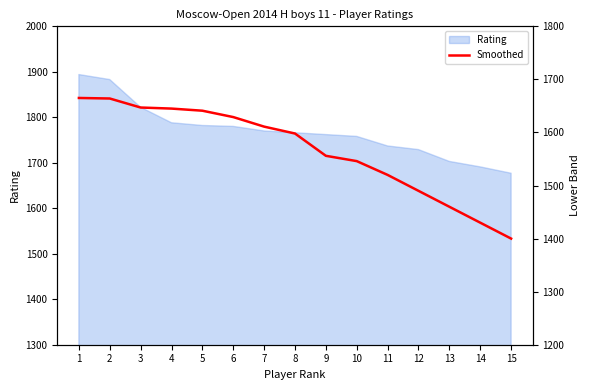

What is the smallest value displayed?

1400